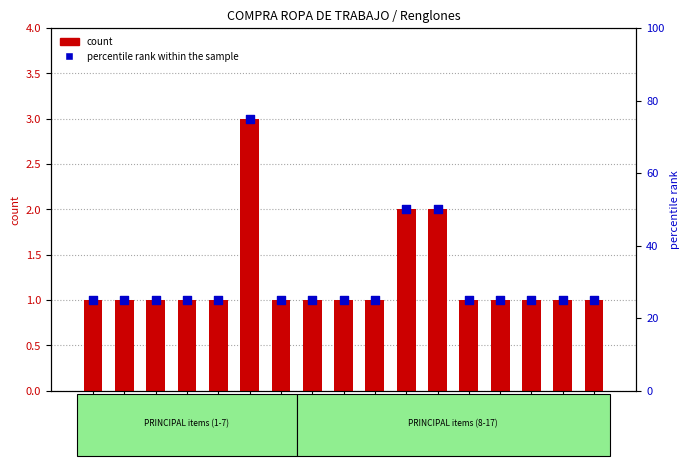

At how many categories does at least one series exceed 17?

17